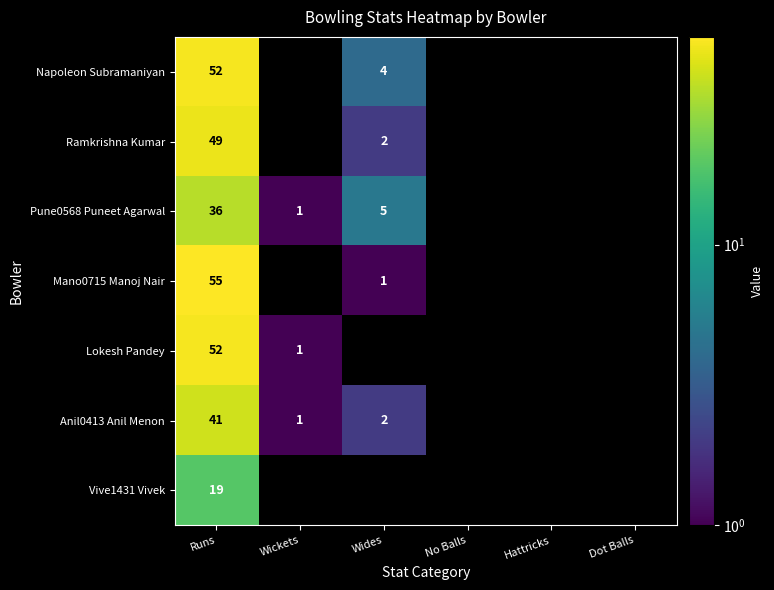

The value of Pune0568 Puneet Agarwal at Runs is 7. True or false?

False